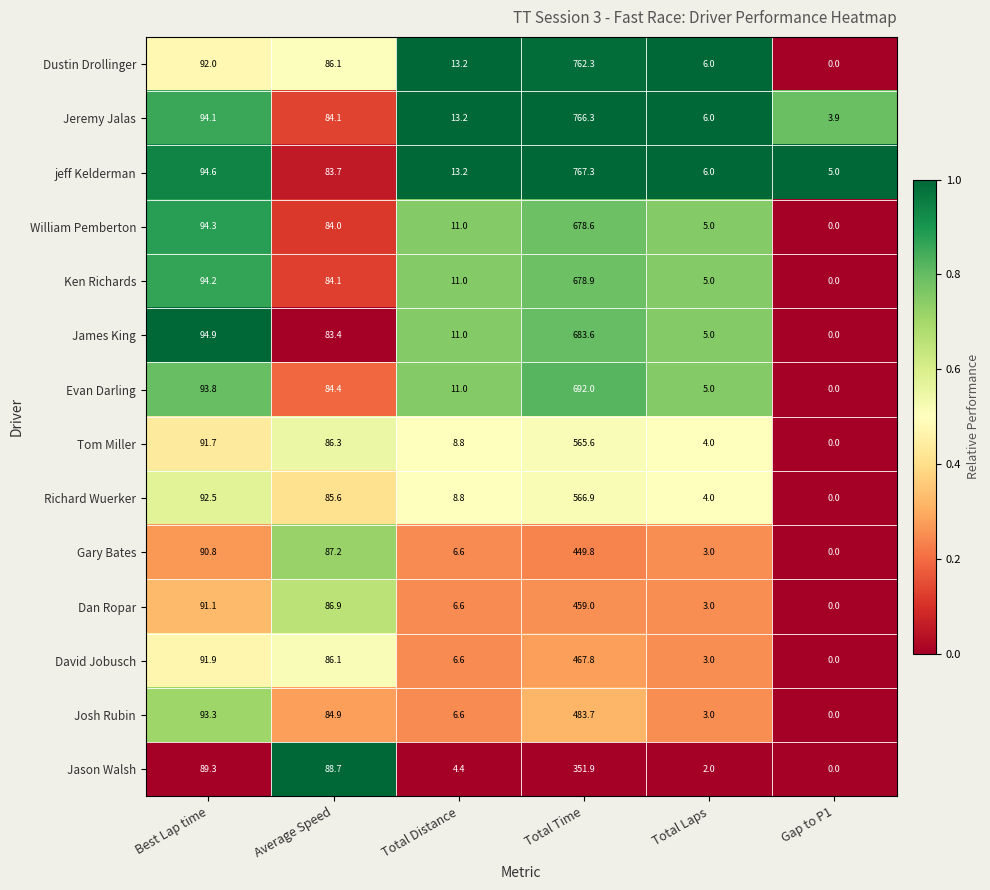

Count the number of data series in this chart.

14